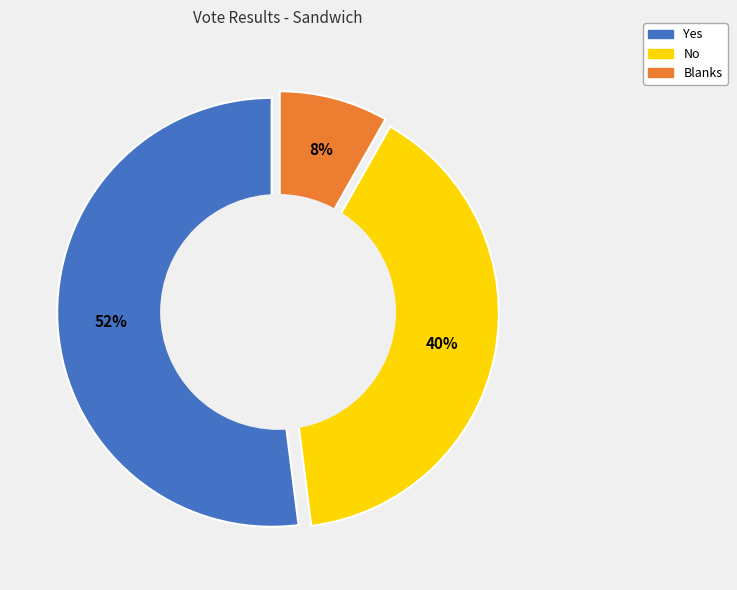

Count the number of slices in the pie.

3